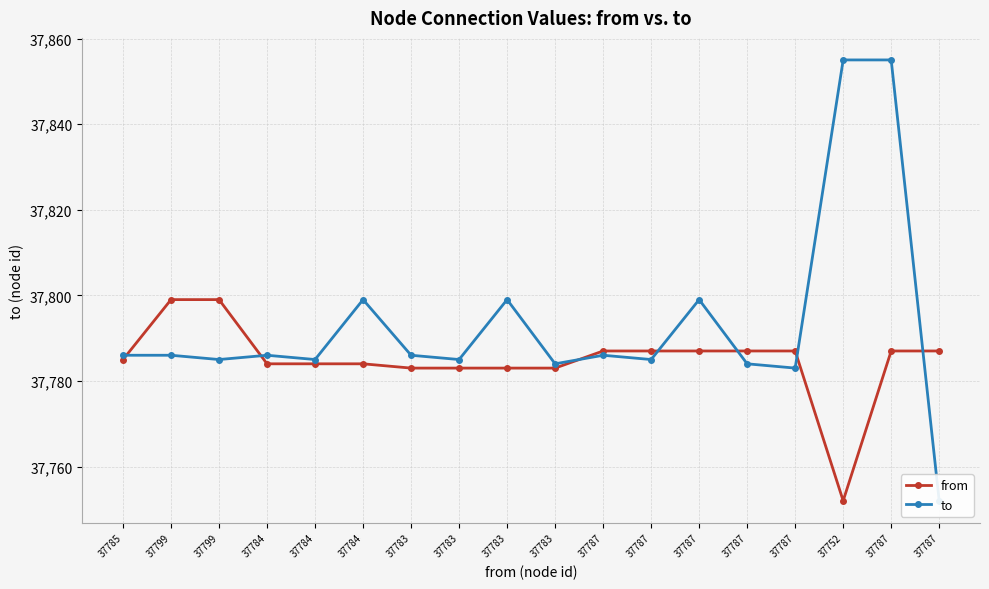

What is the value of the to point at the 12th from the left?

37786